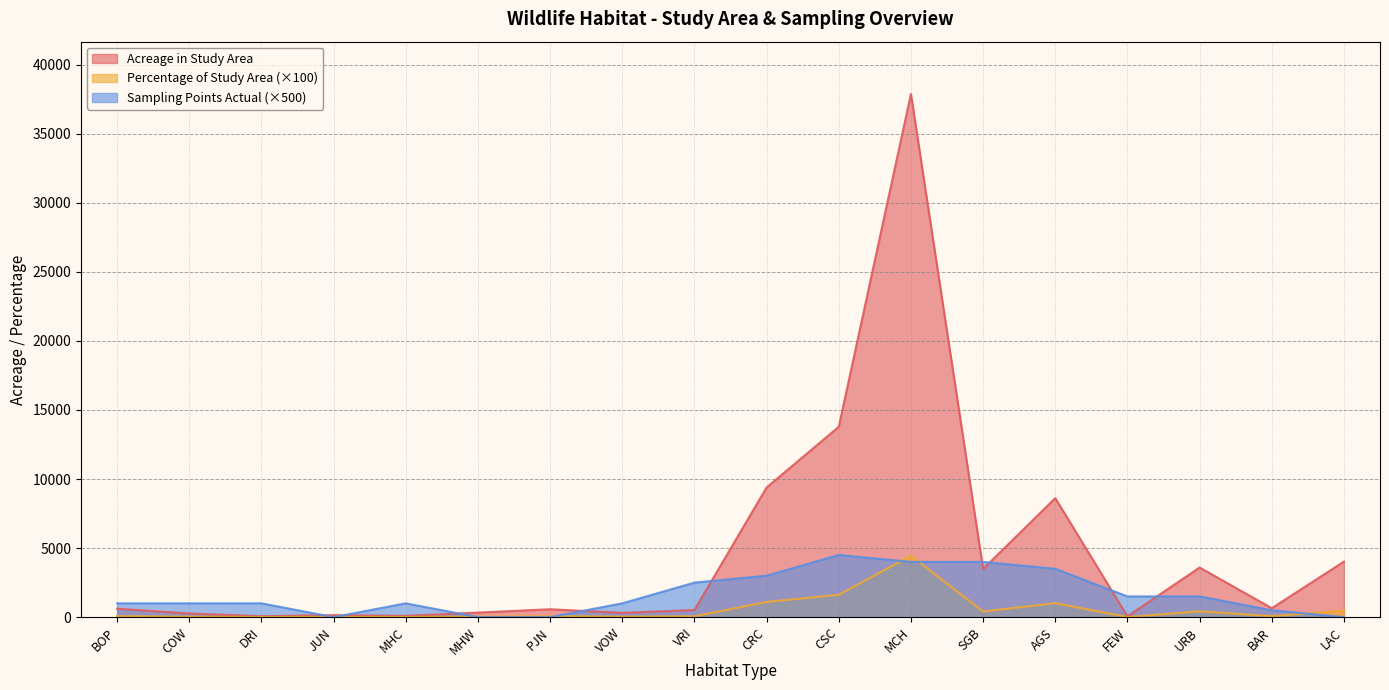

Which series has the largest range (max minus min)?

Acreage in Study Area